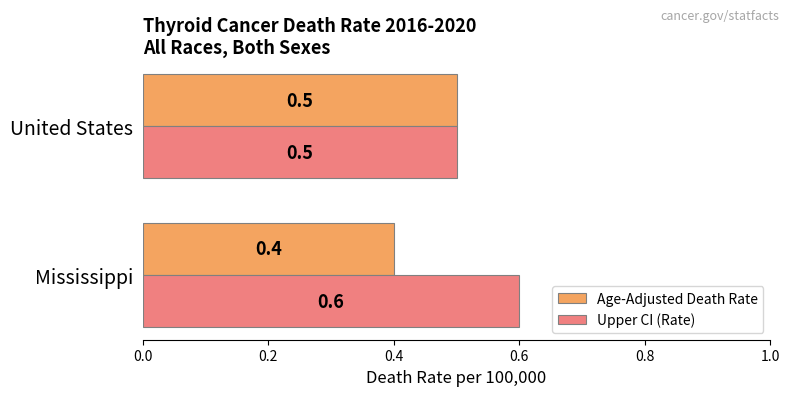

What is the sum of the Upper CI (Rate) values at Mississippi and United States?

1.1